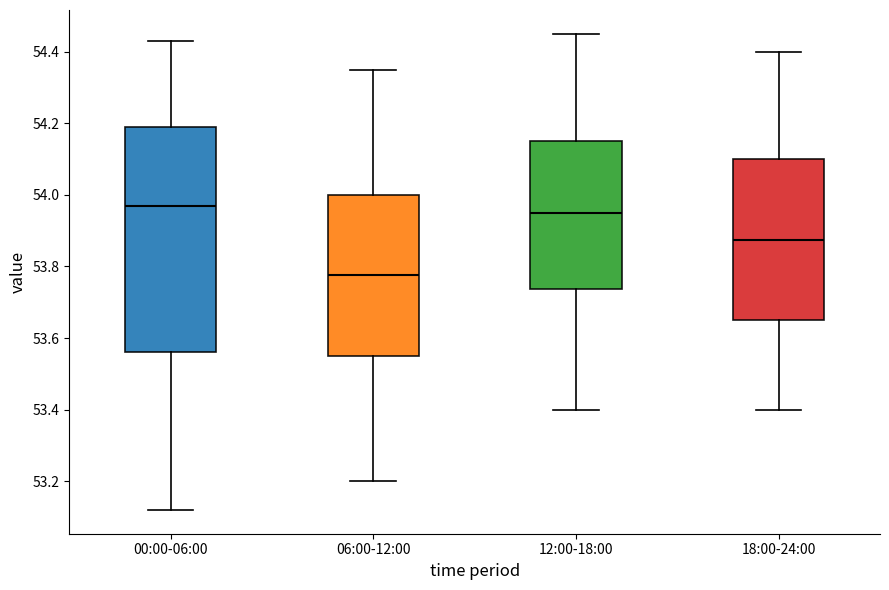

Where is the upper edge of the box for 00:00-06:00 on the y-axis? The values are not printed on the chart, so give them approximately, as read against the axis.

54.20